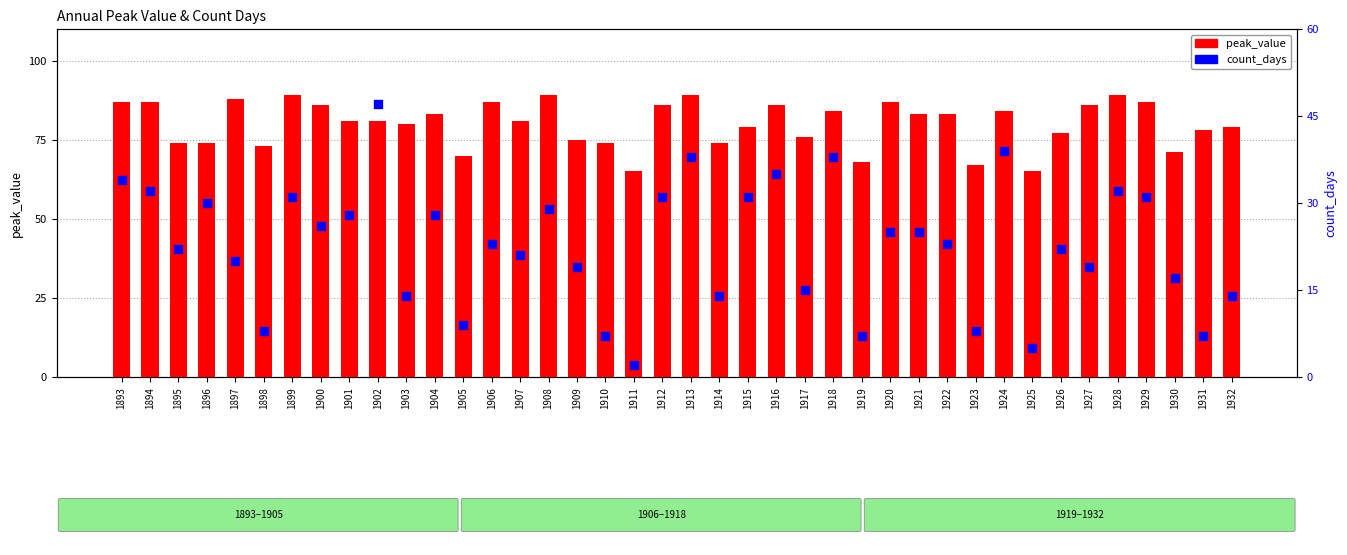

At how many categories does at least one series exceed 3?

40